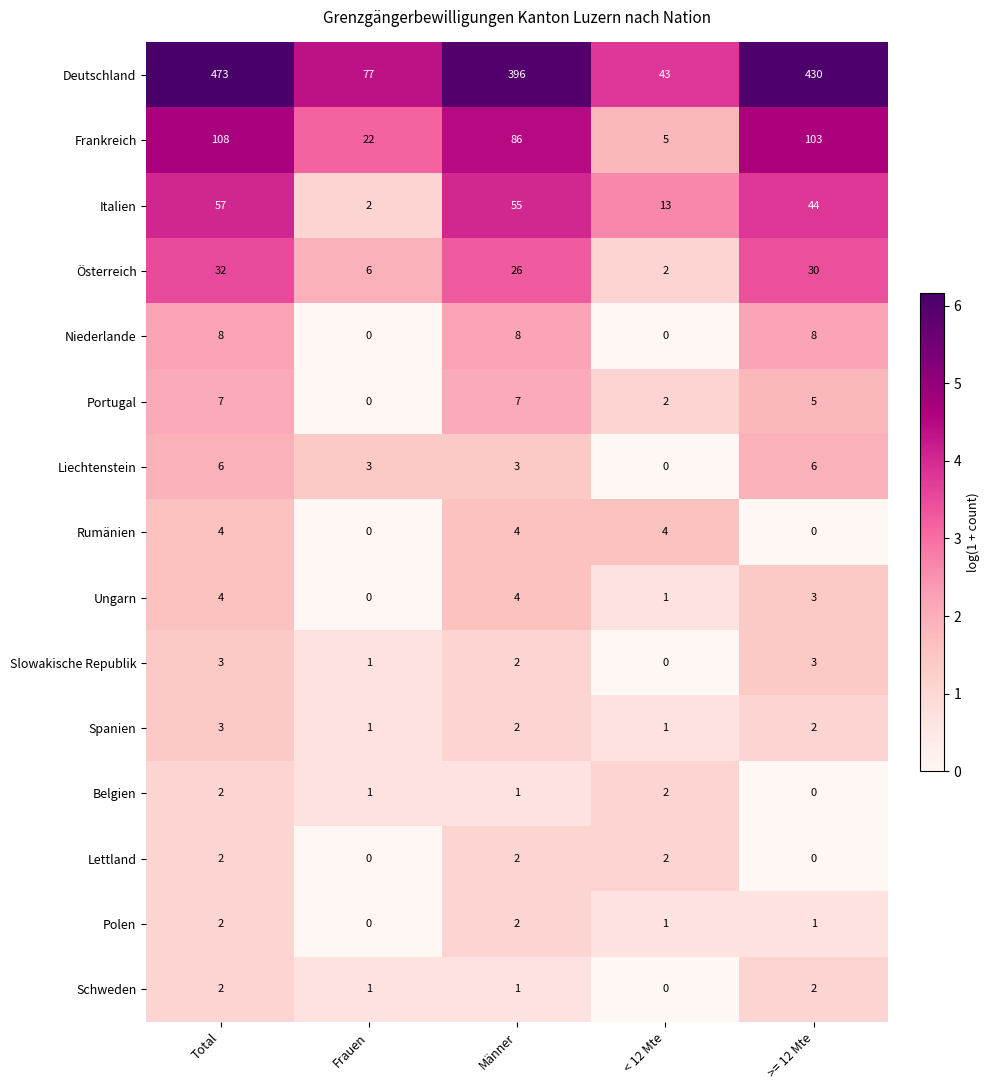

What is the difference between the maximum and second lowest values in the Portugal series?

5